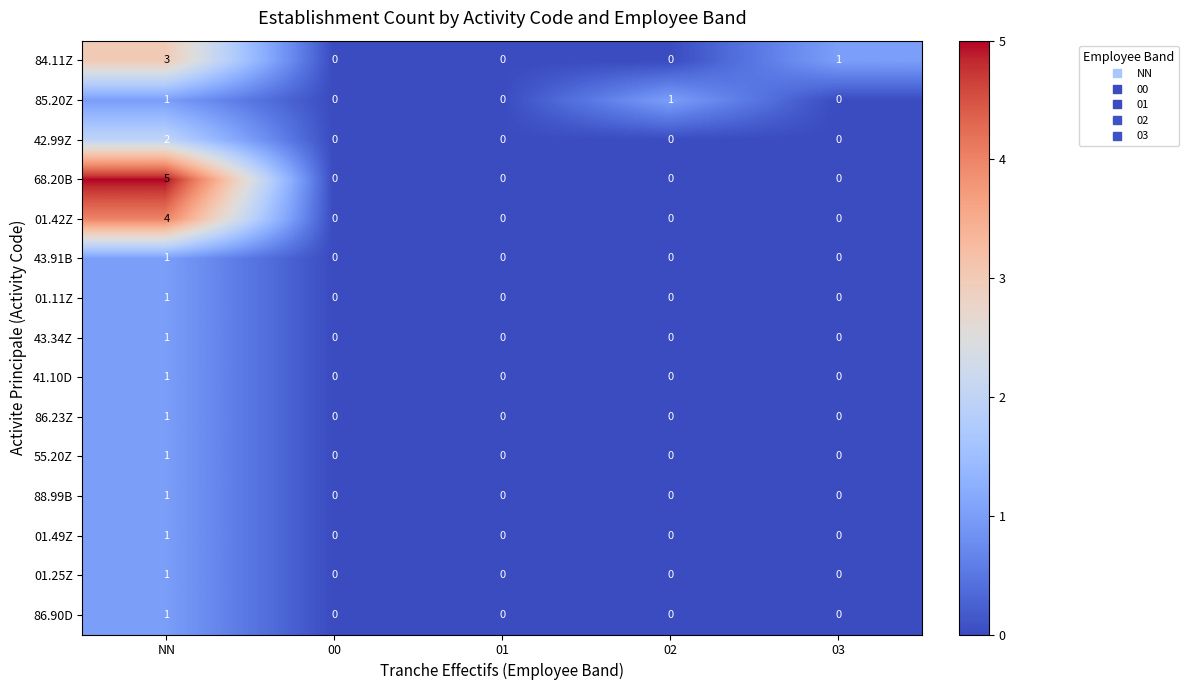

How many data points does each series have?

5